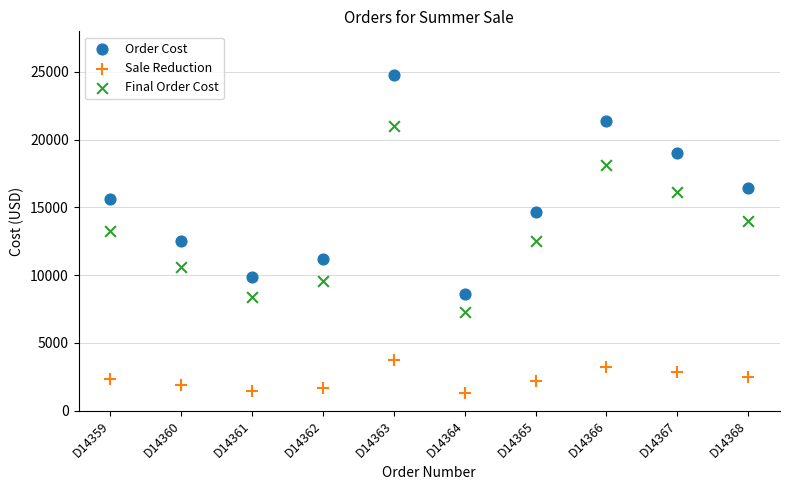

Across all data points, what is the range of Y values (max minus min)?

23460.0